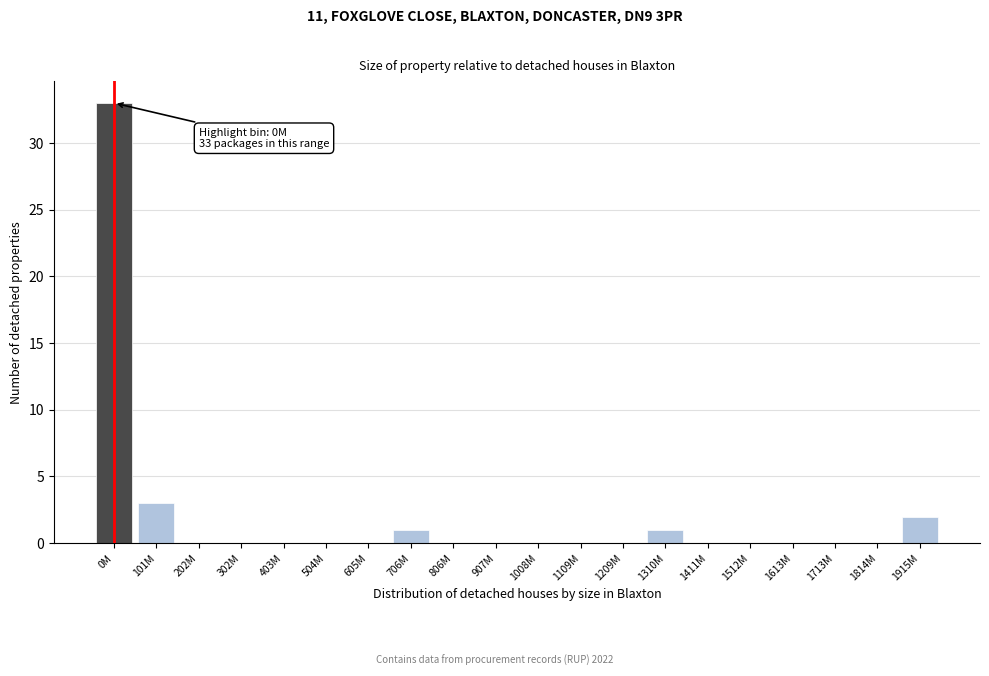

Reading left to right, extract all data points from this chart.

0M=33	101M=3	202M=0	302M=0	403M=0	504M=0	605M=0	706M=1	806M=0	907M=0	1008M=0	1109M=0	1209M=0	1310M=1	1411M=0	1512M=0	1613M=0	1713M=0	1814M=0	1915M=2